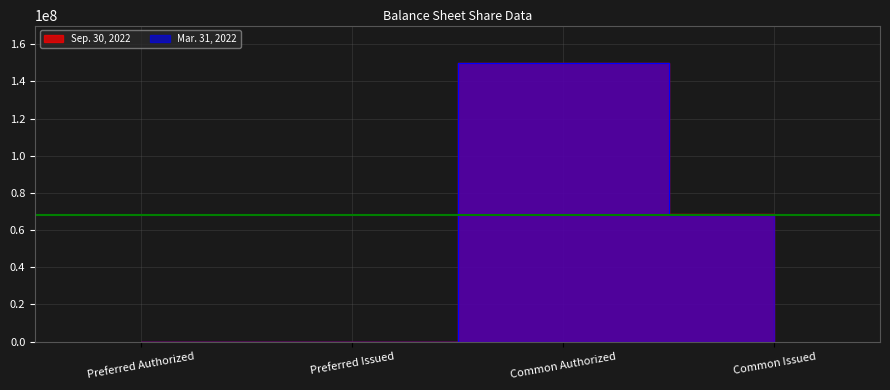

How many interior local valleys does the Sep. 30, 2022 series have?

1